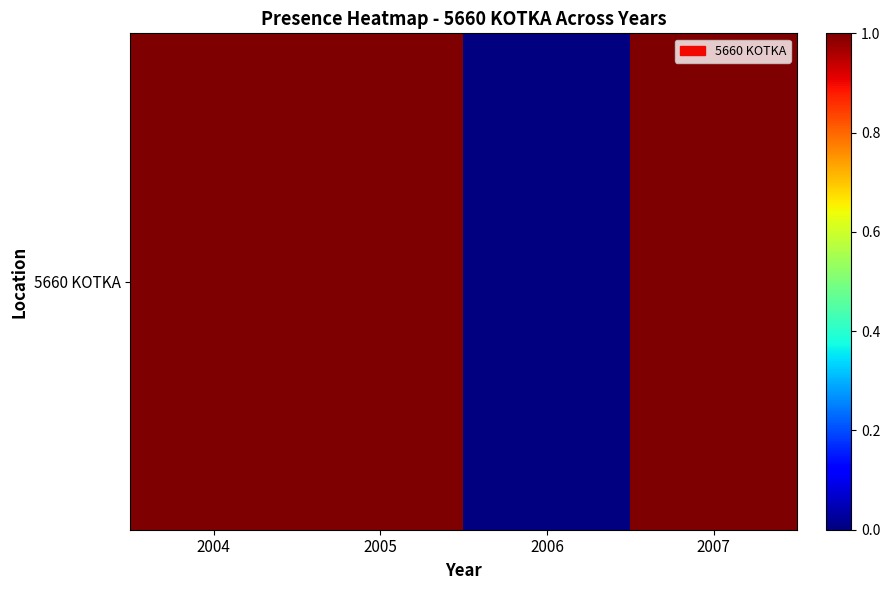

What is the change in value from 2005 to 2006?

-1